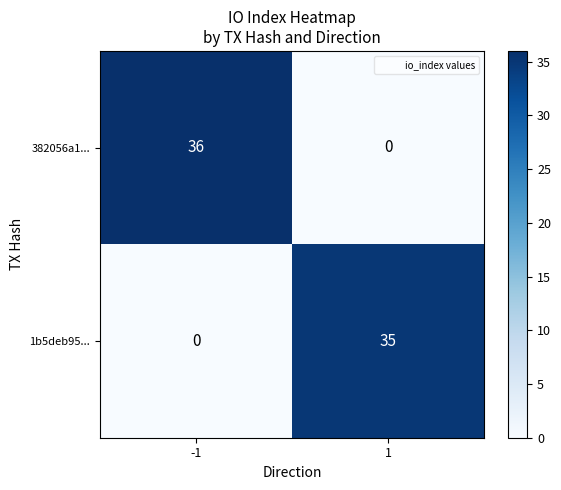

What is the spread (max minus min) of values at -1?

36